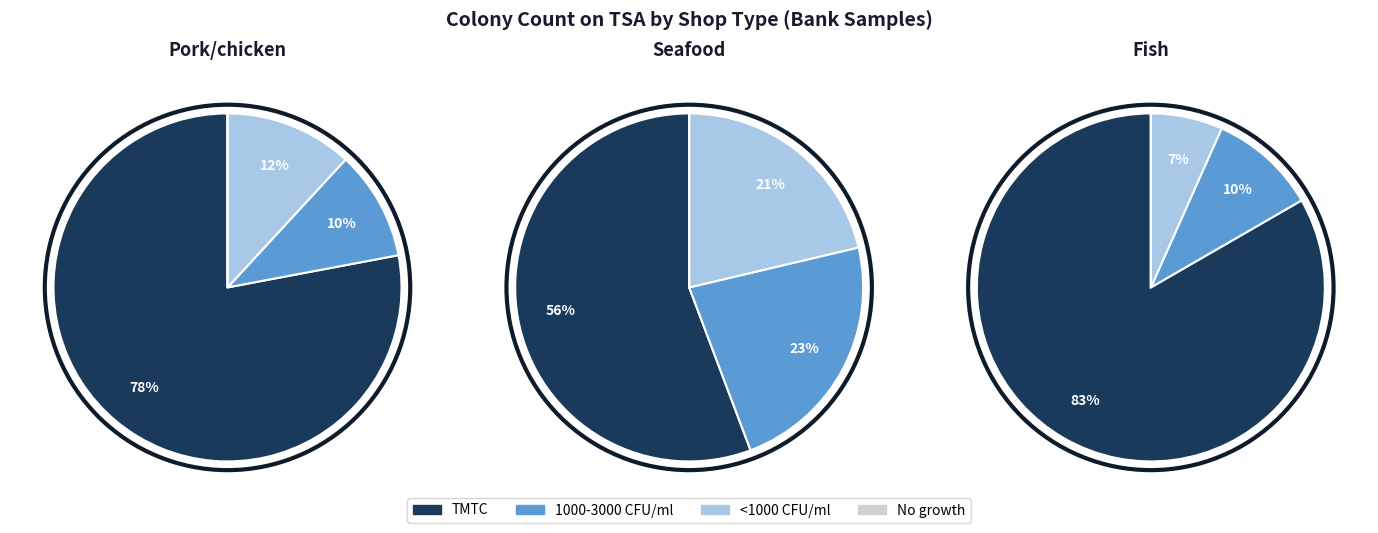

Combined, what portion of the pie is Pork/chicken and Seafood?

76.2%